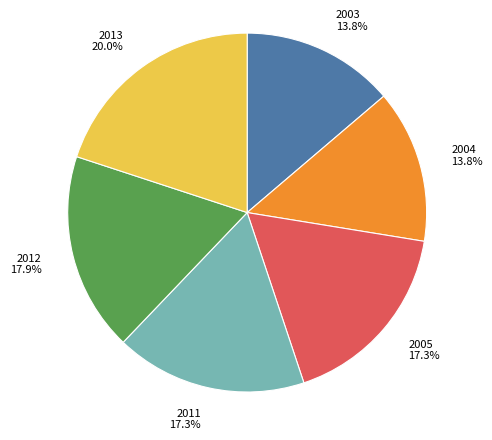

Combined, what portion of the pie is 2013 and 2012?

37.9%